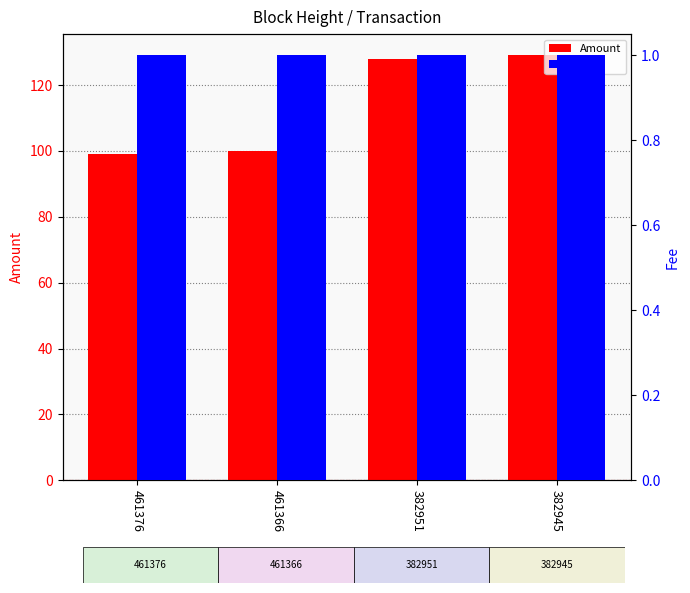

How many categories are shown in the chart?

4